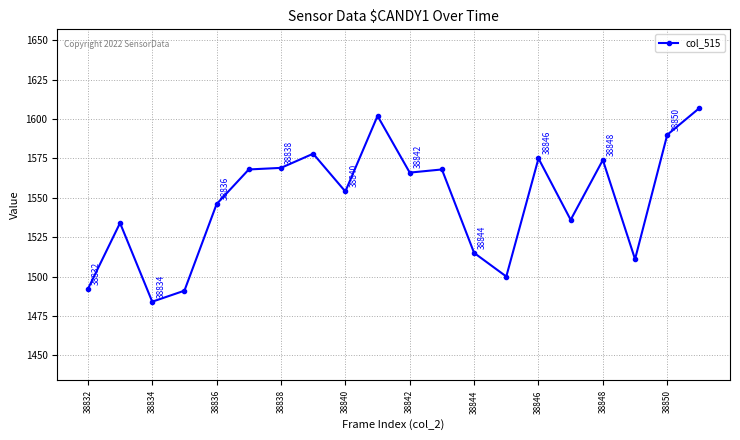

How many points are higher than both their immediate neighbors (excluding endpoints)?

6